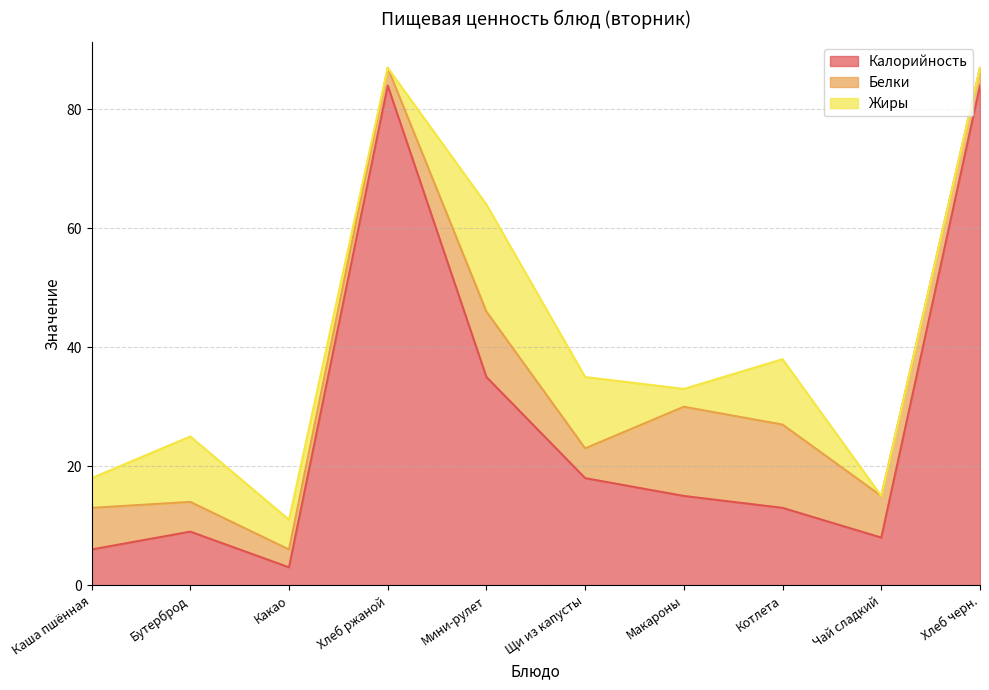

What are all the series names shown in the legend?

Калорийность, Белки, Жиры